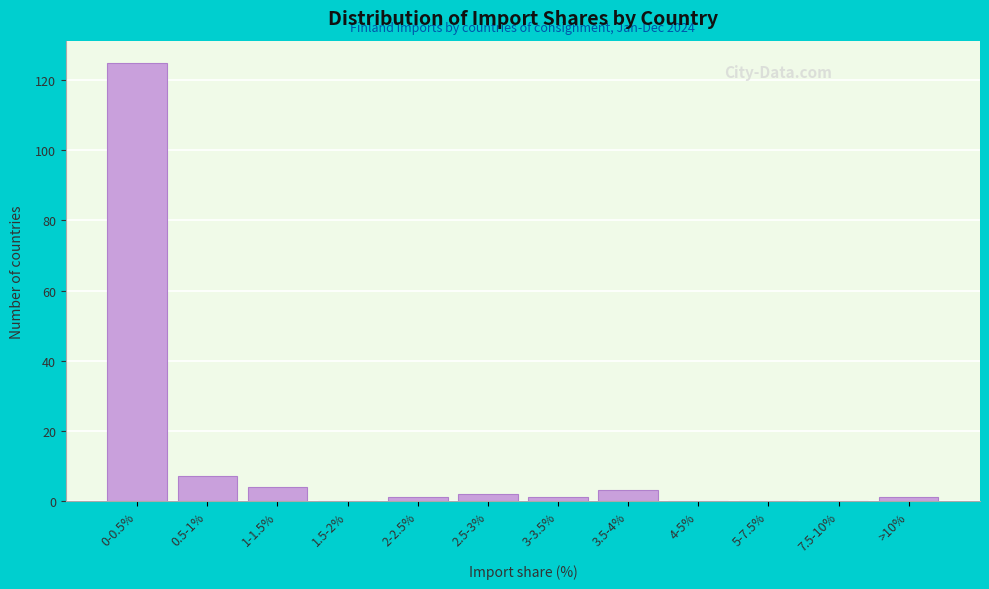

Reading left to right, extract all data points from this chart.

0-0.5%=125	0.5-1%=7	1-1.5%=4	1.5-2%=0	2-2.5%=1	2.5-3%=2	3-3.5%=1	3.5-4%=3	4-5%=0	5-7.5%=0	7.5-10%=0	>10%=1